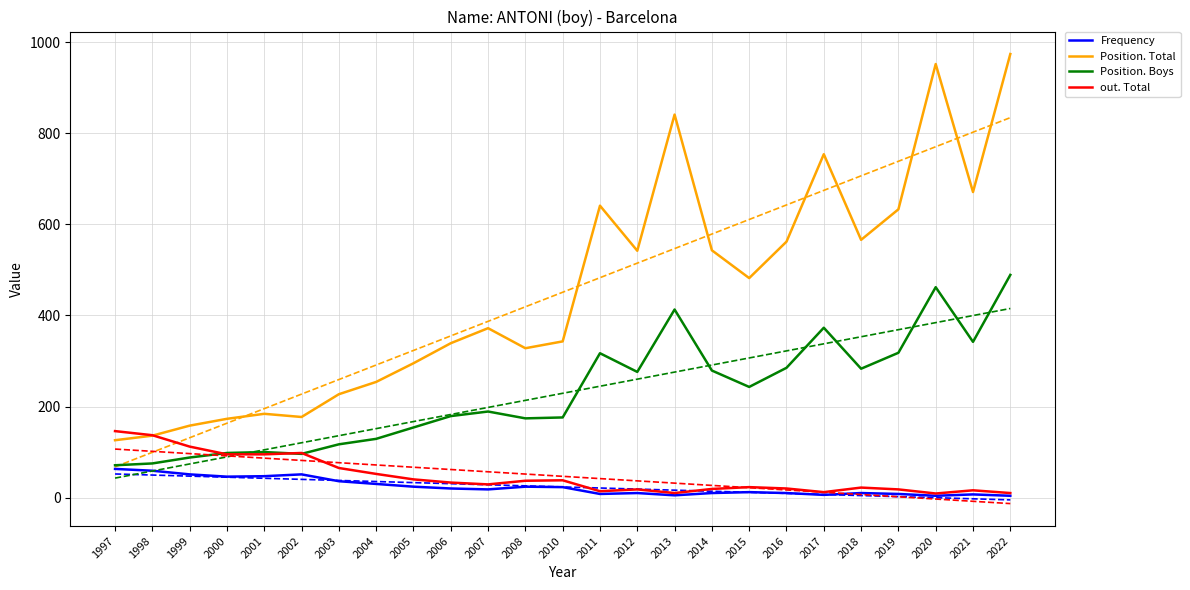

What is the value of the Position. Boys point at the 22nd from the left?

318